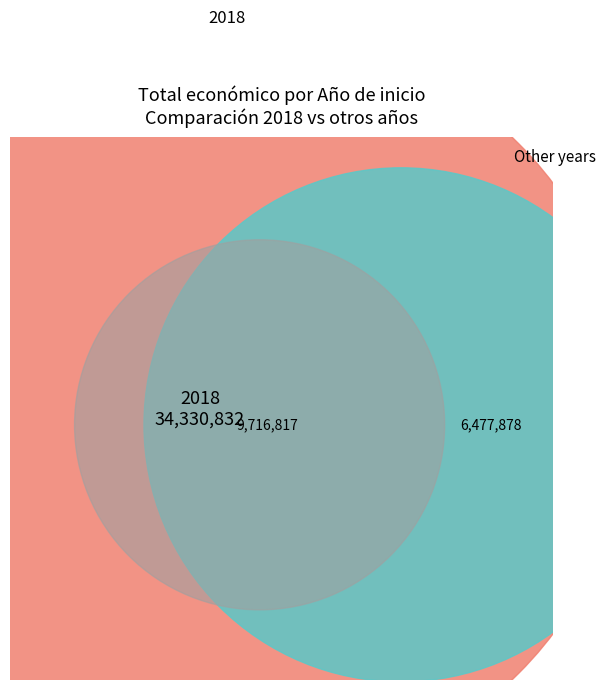

How much of the chart is everything except 2017?

100.0%